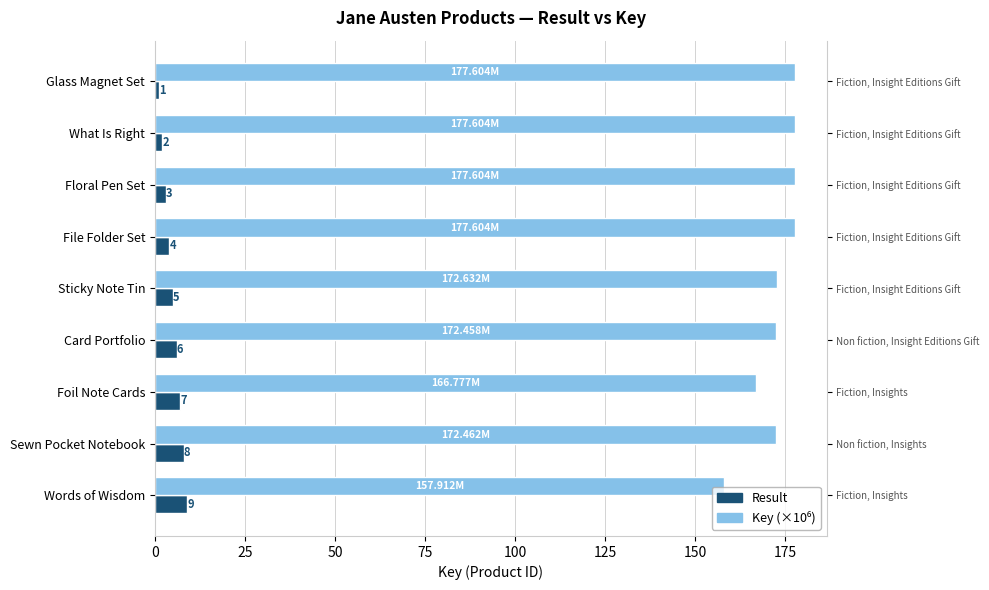

Are the bars grouped side by side (vs. stacked)?

Yes